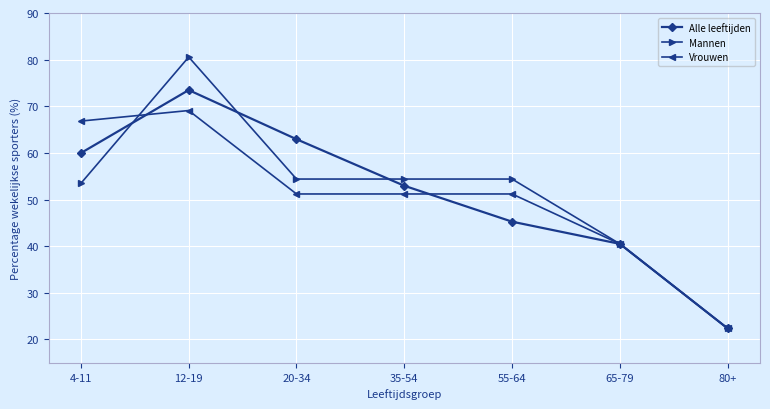

Rank the series by their maximum value, from highest to lowest.

Mannen, Alle leeftijden, Vrouwen